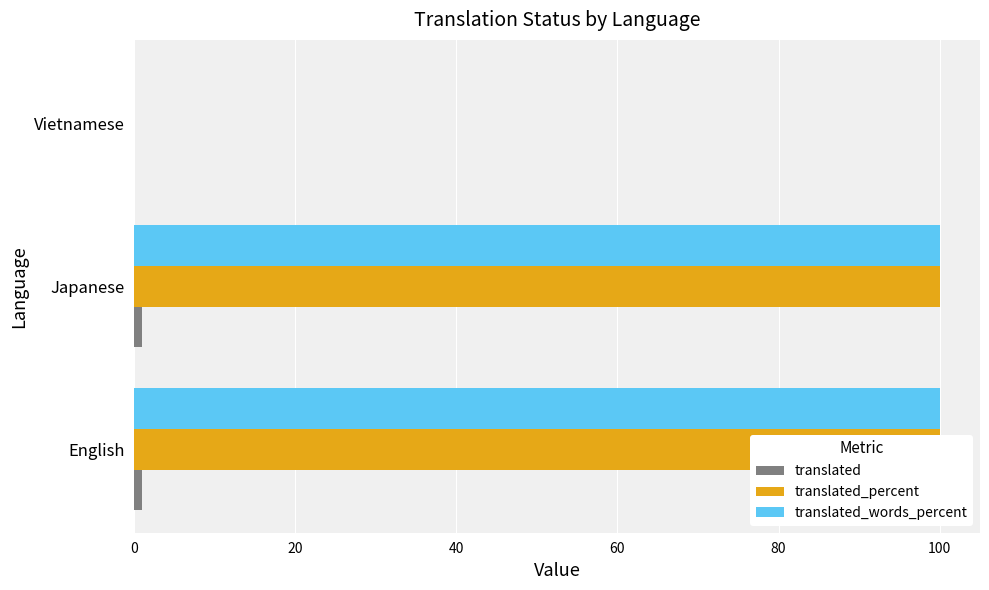

What is the value of the translated bar at the 2nd from the left?

1